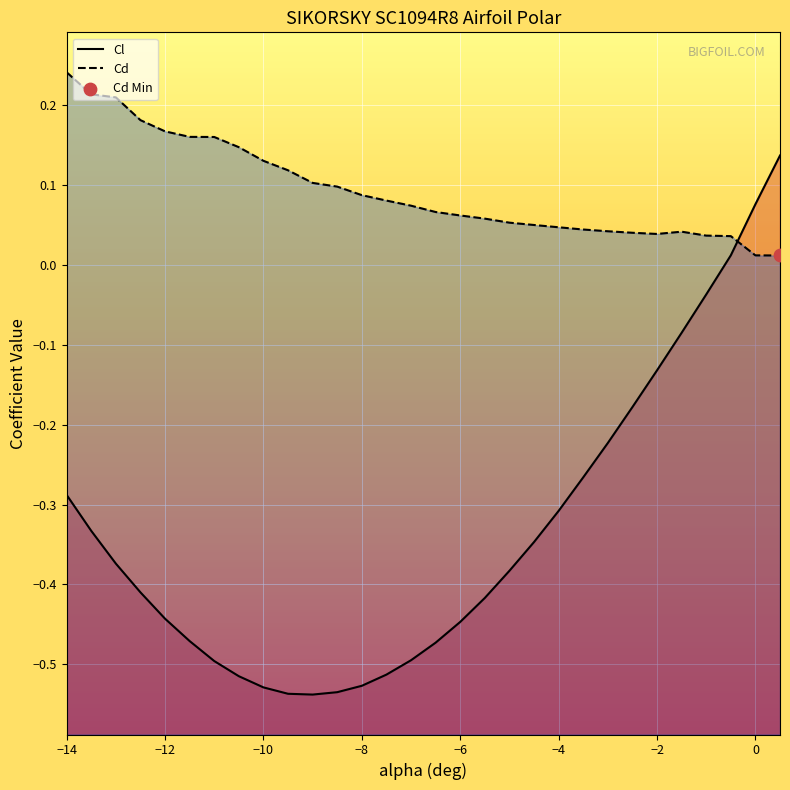

At which category is the sum across all series the highest?

0.5